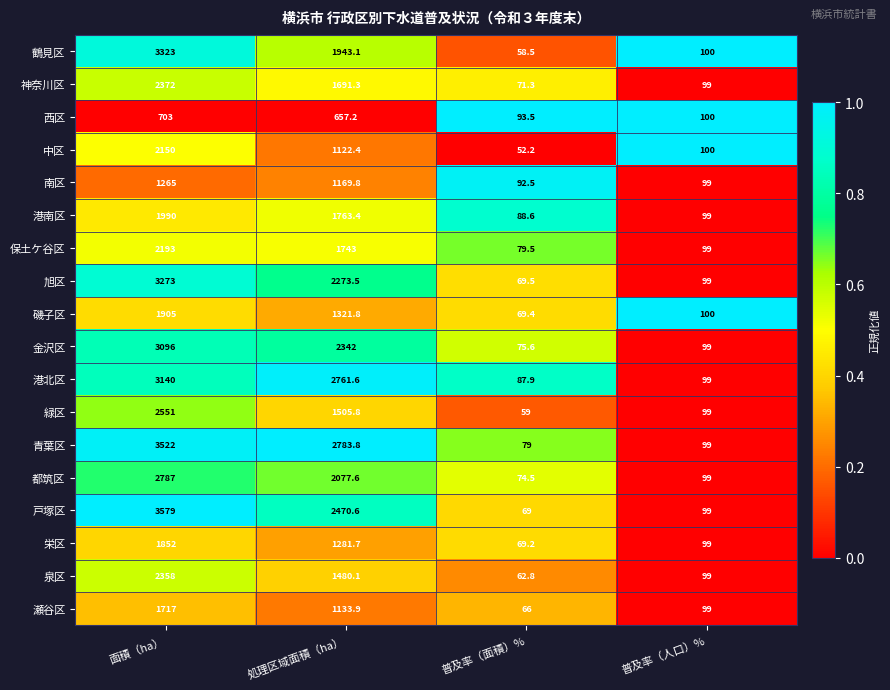

Which series has the largest range (max minus min)?

戸塚区